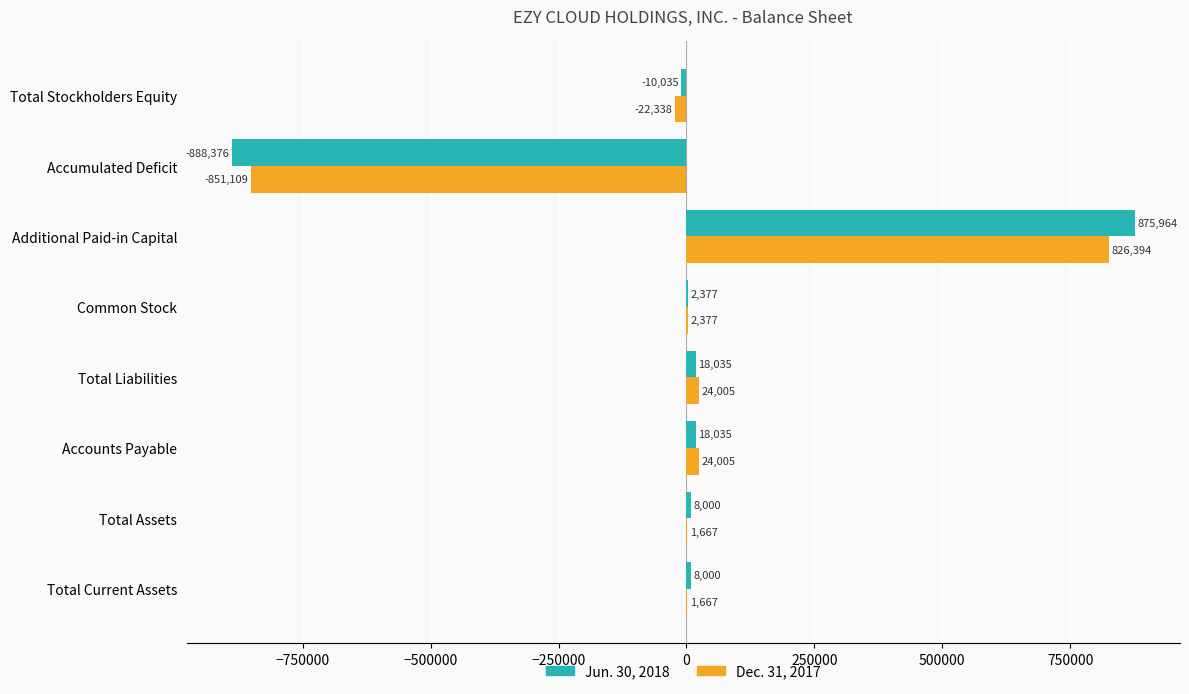

Is the value of Jun. 30, 2018 at Common Stock greater than the value of Dec. 31, 2017 at Accumulated Deficit?

Yes